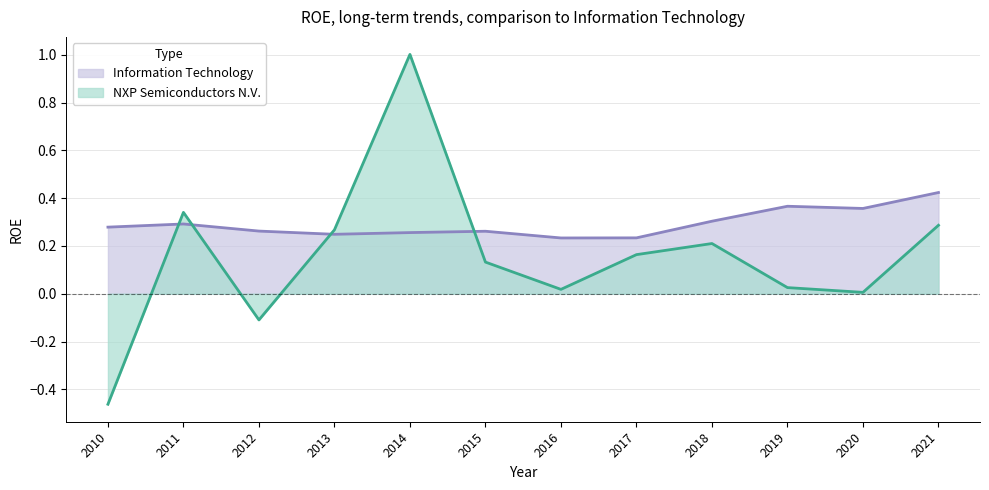

At which label is NXP Semiconductors N.V. closest to 0?

2020